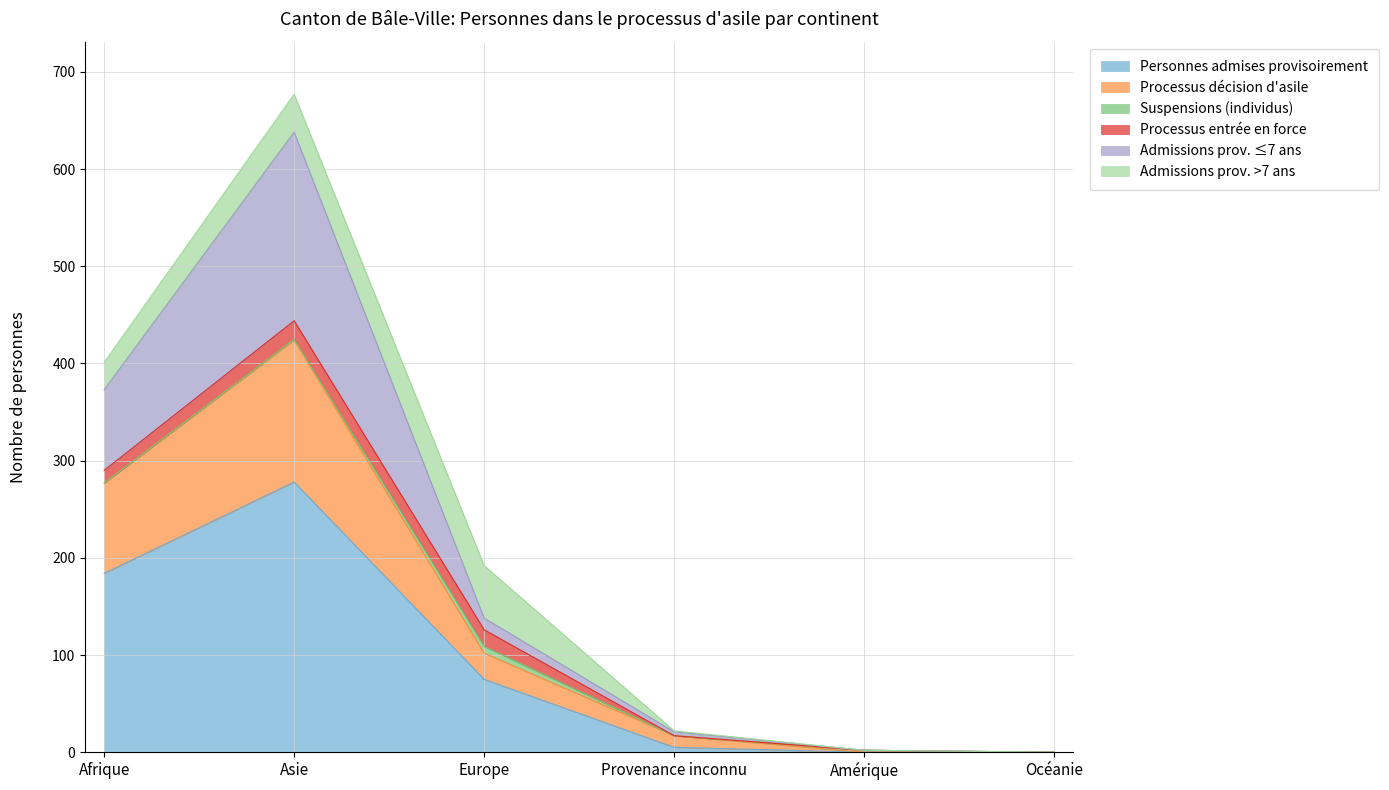

Which category has the highest value in the Personnes admises provisoirement series?

Asie